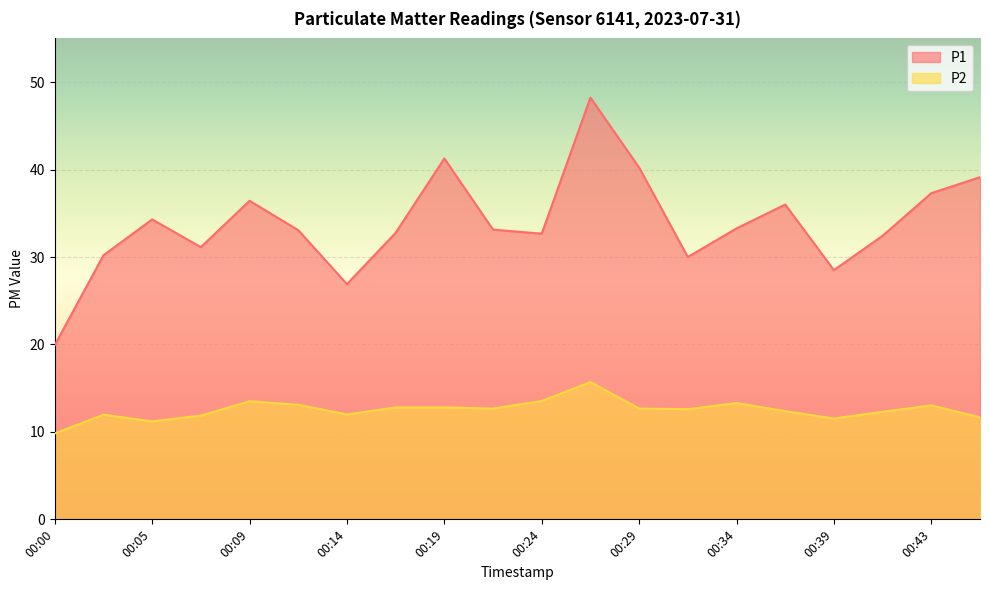

Is the value of P1 at 00:29 greater than the value of P2 at 00:02?

Yes